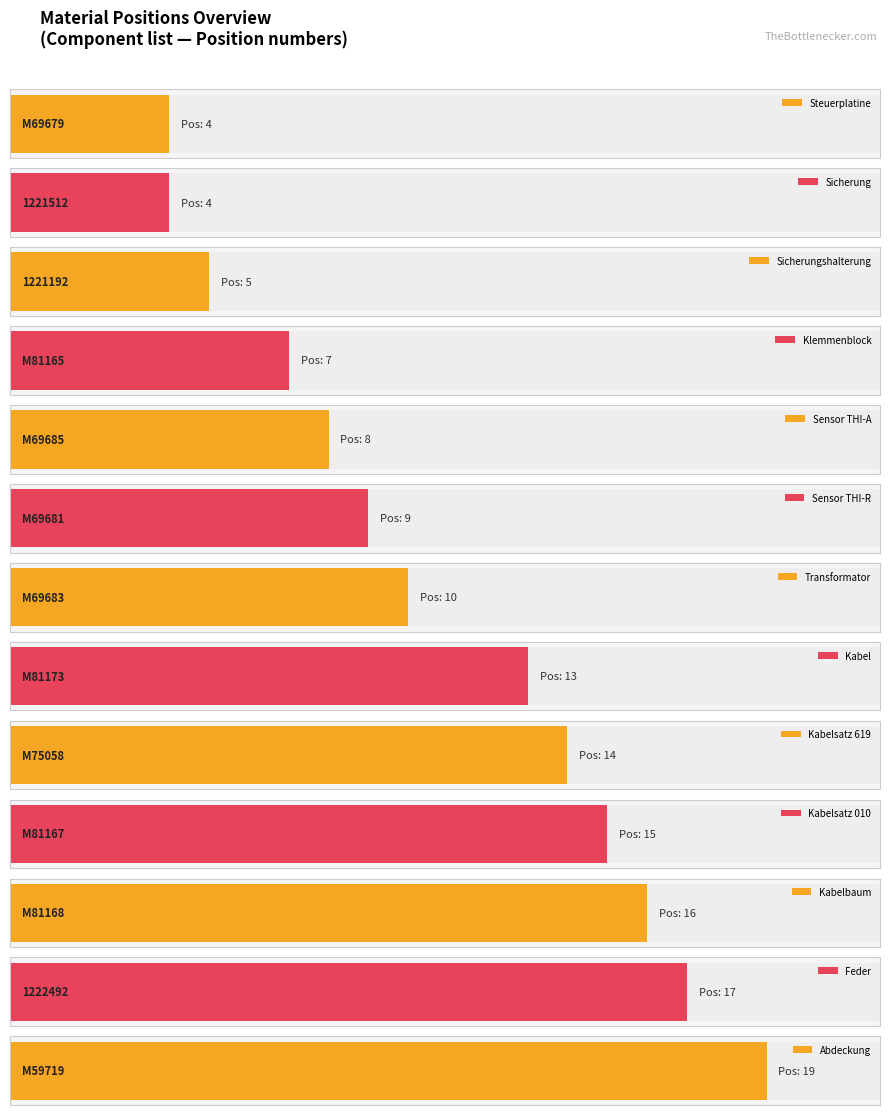

Which category has the lowest value across all series?

M69679